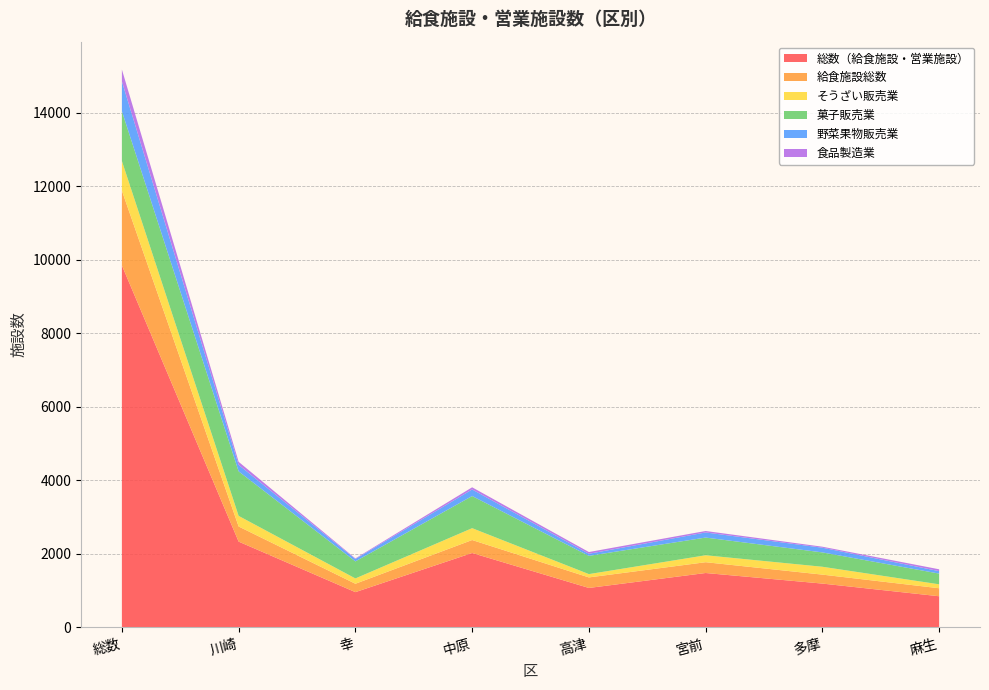

Reading left to right, list all the values displayed in this chart.

総数（給食施設・営業施設）: 総数=9848	川崎=2326	幸=950	中原=2016	高津=1064	宮前=1471	多摩=1183	麻生=838
給食施設総数: 総数=2036	川崎=412	幸=228	中原=353	高津=287	宮前=294	多摩=244	麻生=218
そうざい販売業: 総数=808	川崎=288	幸=145	中原=323	高津=90	宮前=189	多摩=214	麻生=107
菓子販売業: 総数=1356	川崎=1213	幸=464	中原=875	高津=497	宮前=482	多摩=391	麻生=292
野菜果物販売業: 総数=811	川崎=176	幸=65	中原=179	高津=57	宮前=139	多摩=128	麻生=67
食品製造業: 総数=323	川崎=84	幸=16	中原=59	高津=47	宮前=40	多摩=27	麻生=50